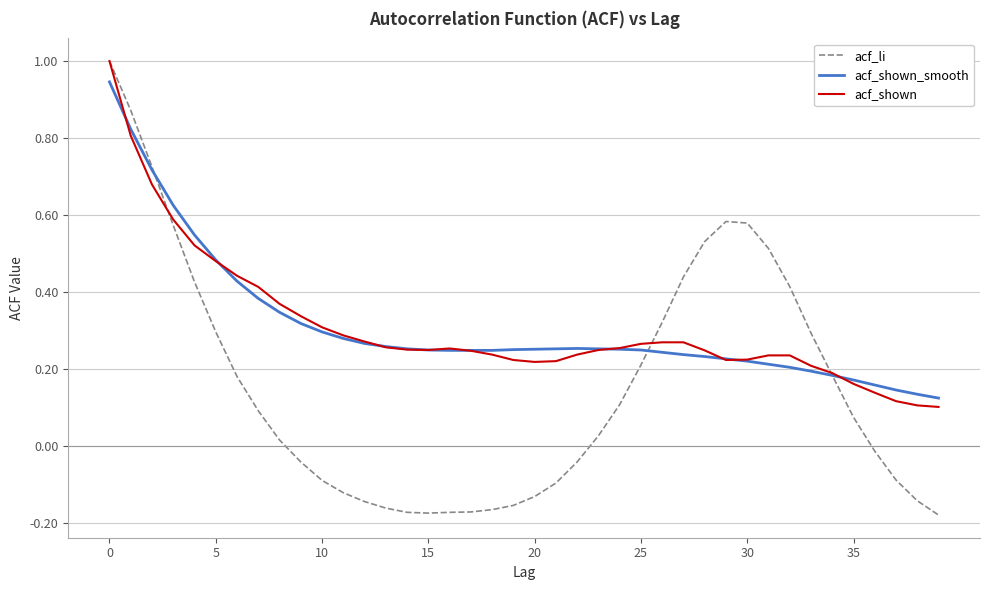

Which series has the widest spread of values?

acf_li